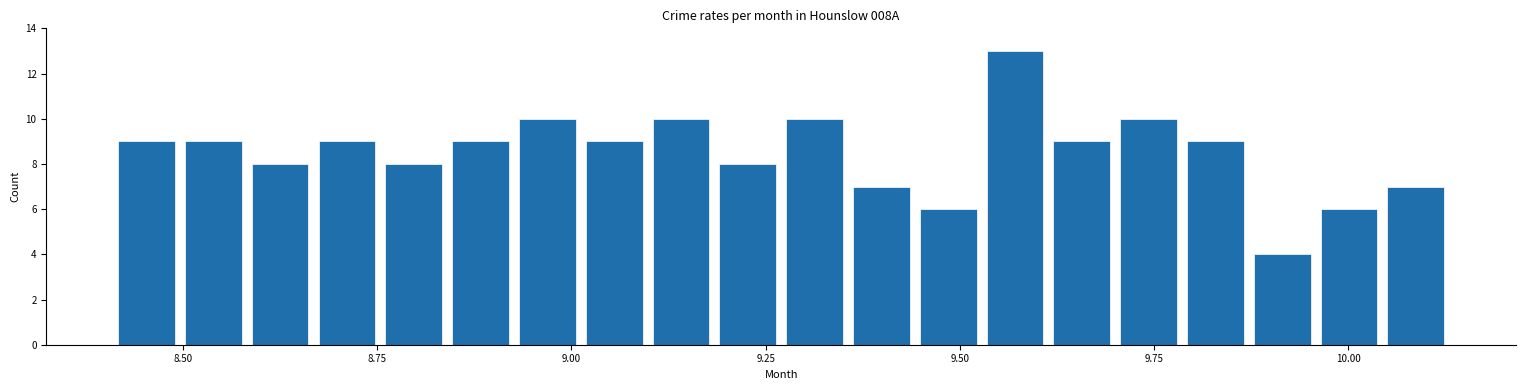

Around what value on the x-axis is the tallest bar? Give the approximate position of its centre, as read against the axis.

9.55